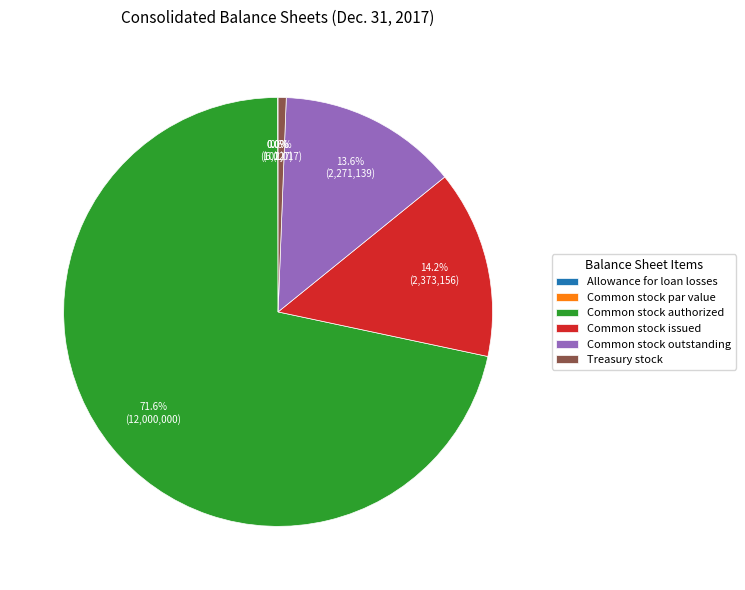

To the nearest percent, what percentage of the pie is Treasury stock?

1%